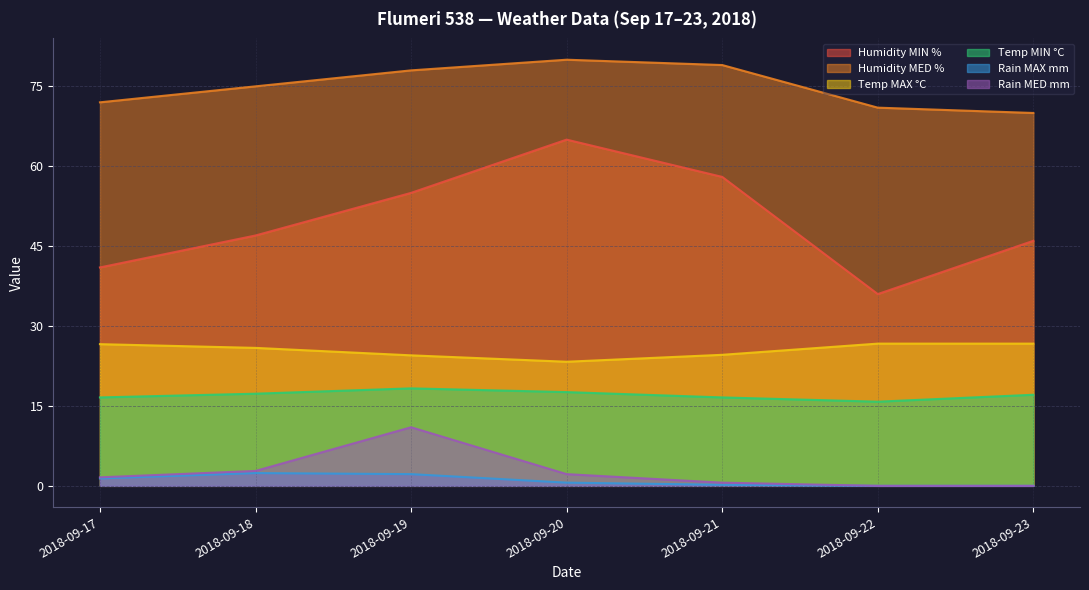

What is the sum of all Temp MAX °C values?

178.3